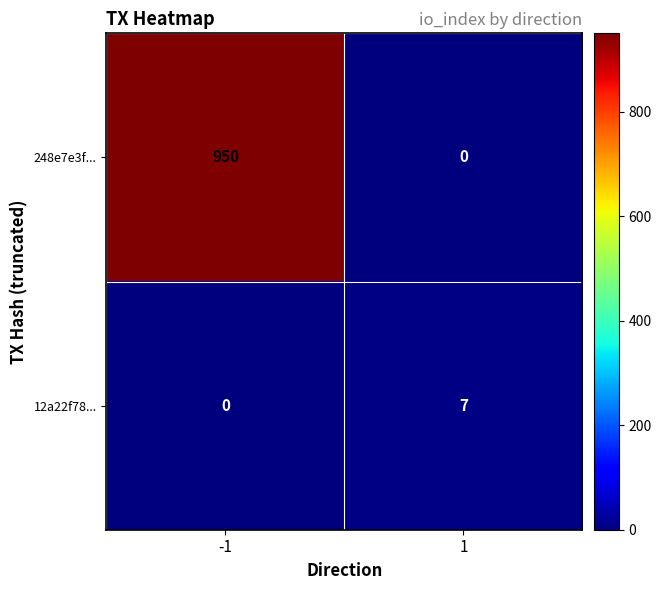

Count the number of data series in this chart.

2